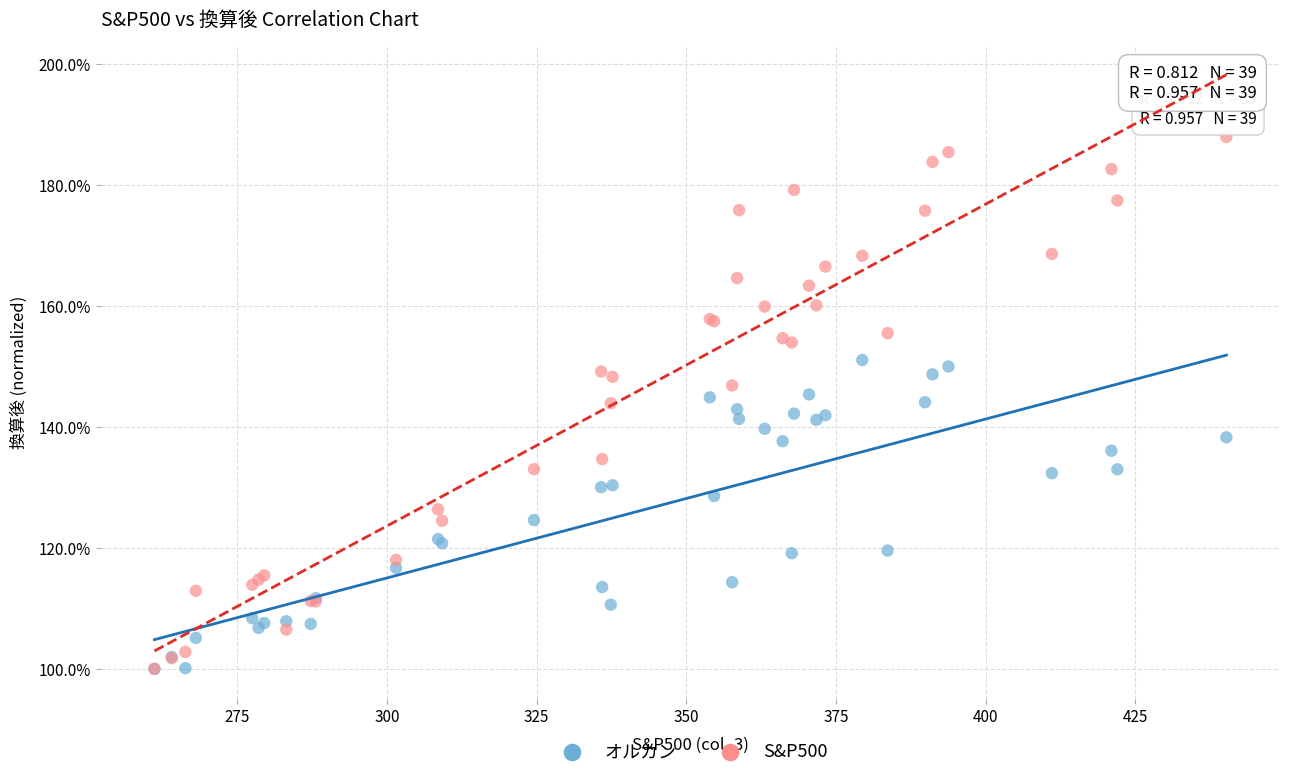

Which series contains the highest Y value?

S&P500